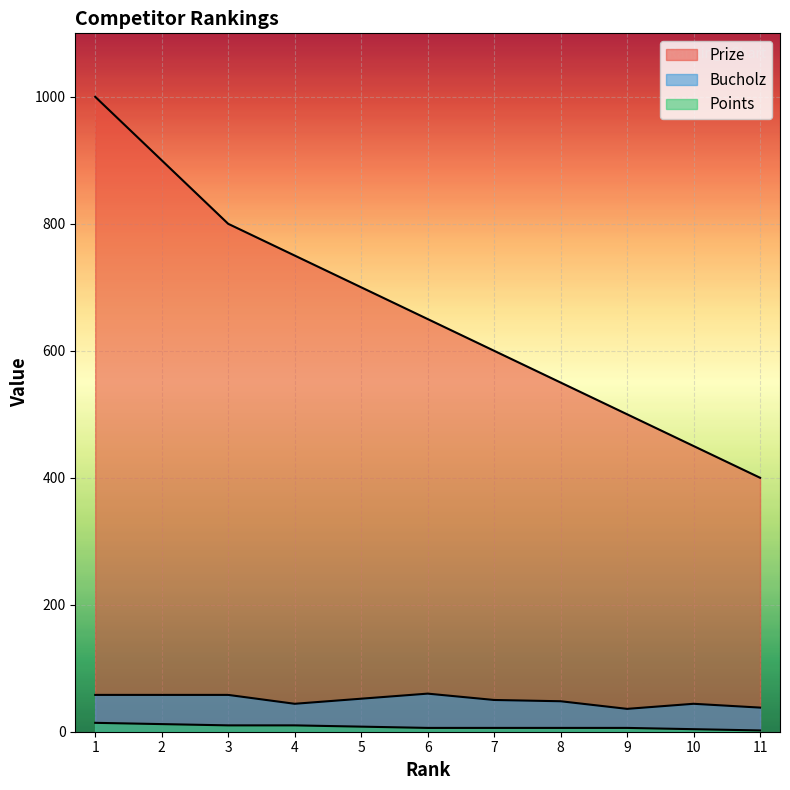

Is the value of Prize at 8 greater than the value of Bucholz at 7?

Yes